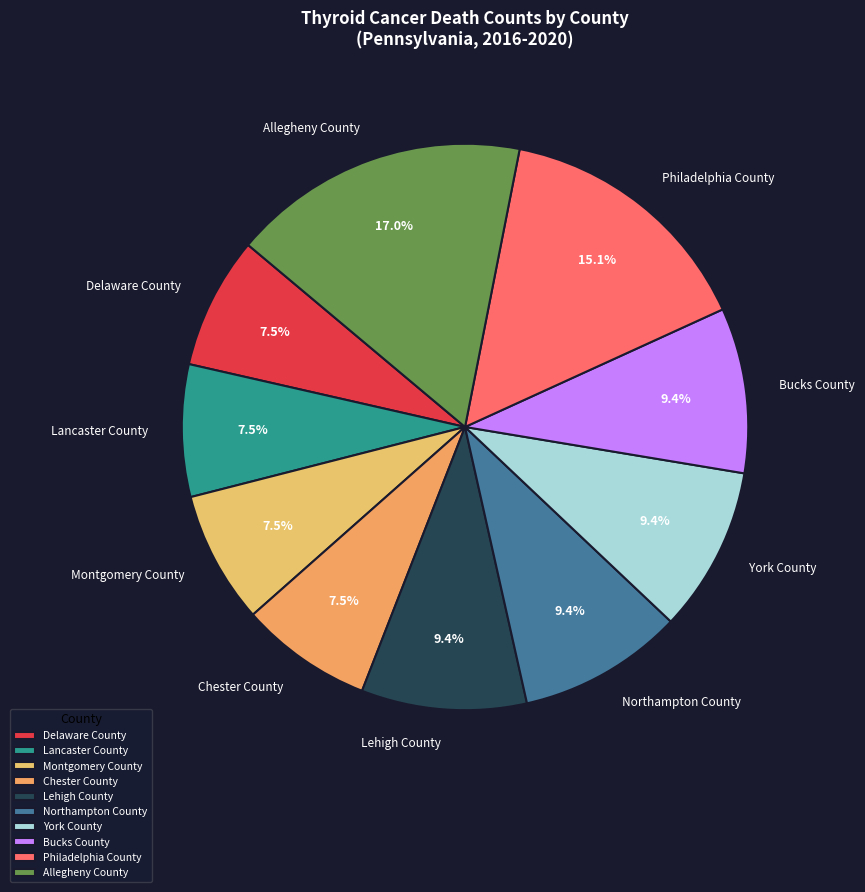

Which category has the biggest portion of the pie?

Allegheny County